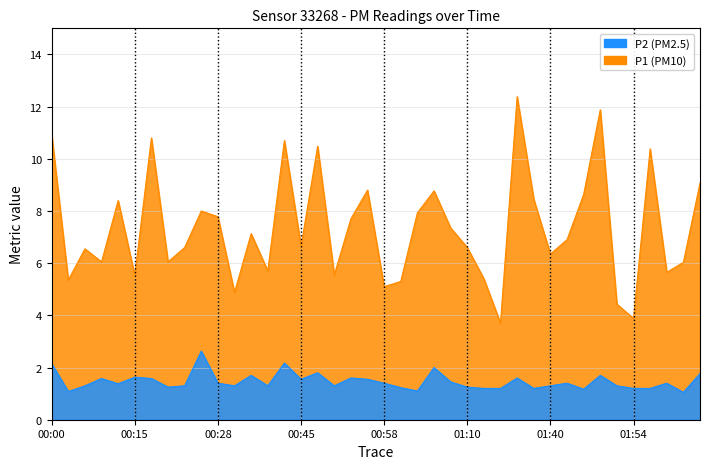

What are all the series names shown in the legend?

P1, P2